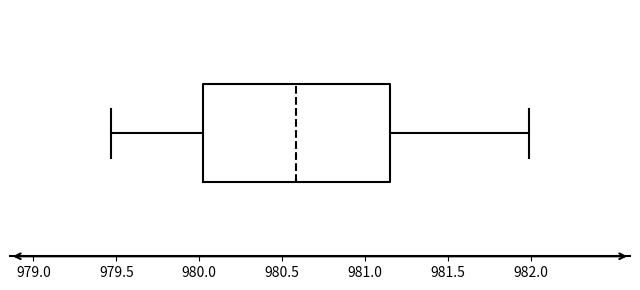

Read this box plot against the x-axis: the position of the median line, the range covered by the box, and the ends of both whiskers. The values are not printed on the chart, so give them approximately, as read against the axis.

median 980.60, box 980.00 to 981.15, whiskers 979.45 to 982.00